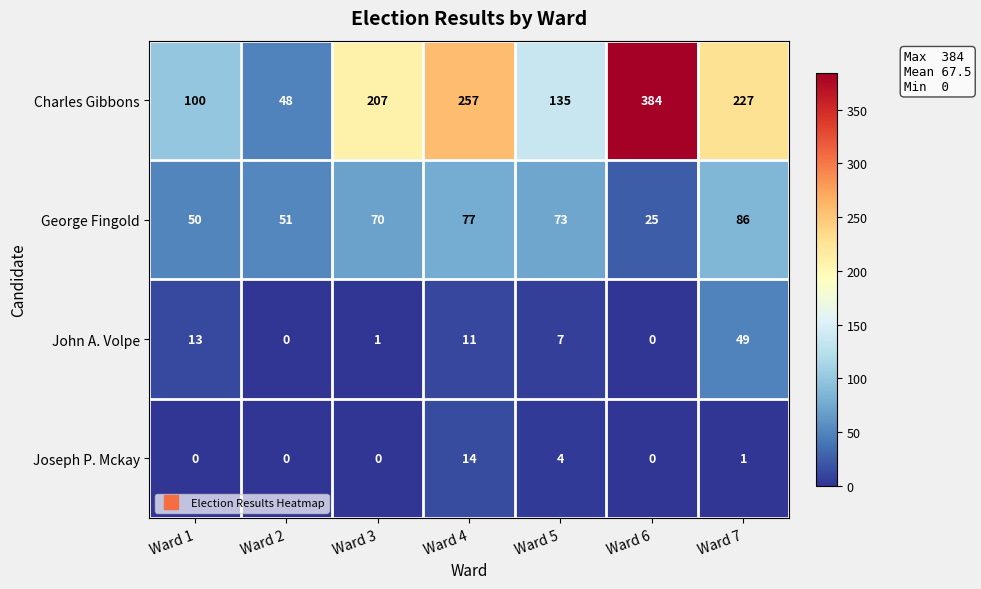

Which series has the widest spread of values?

Charles Gibbons